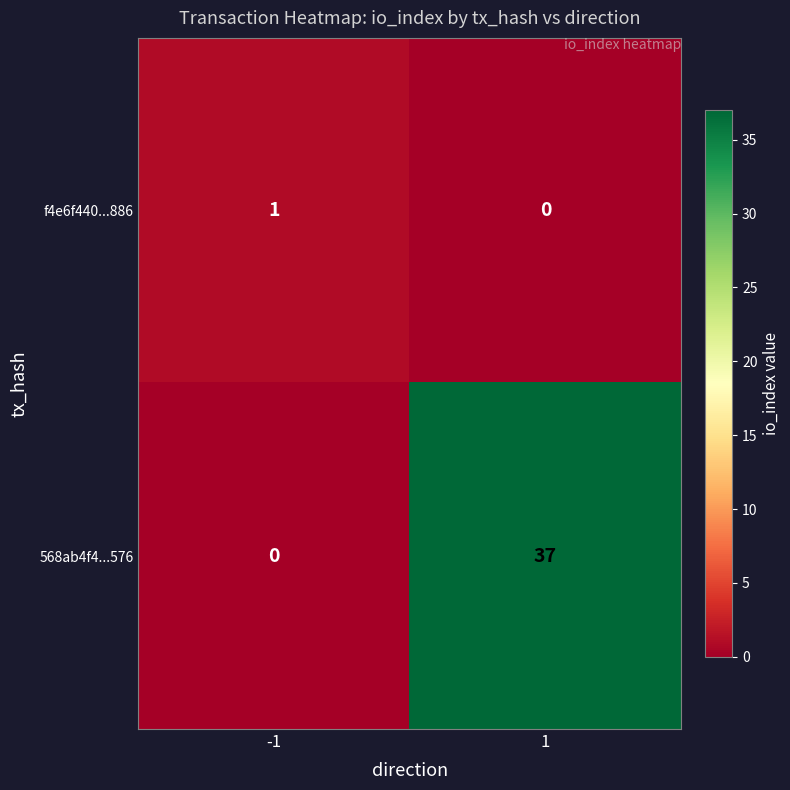

Count the number of data series in this chart.

2